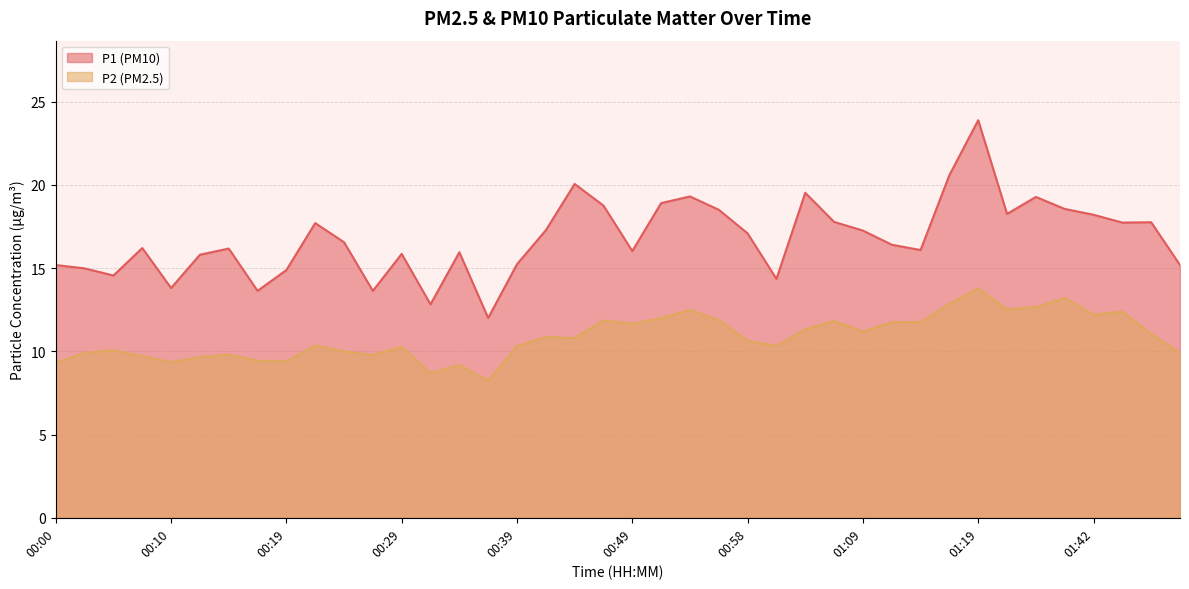

Which series changed the most between 00:07 and 01:27?

P2